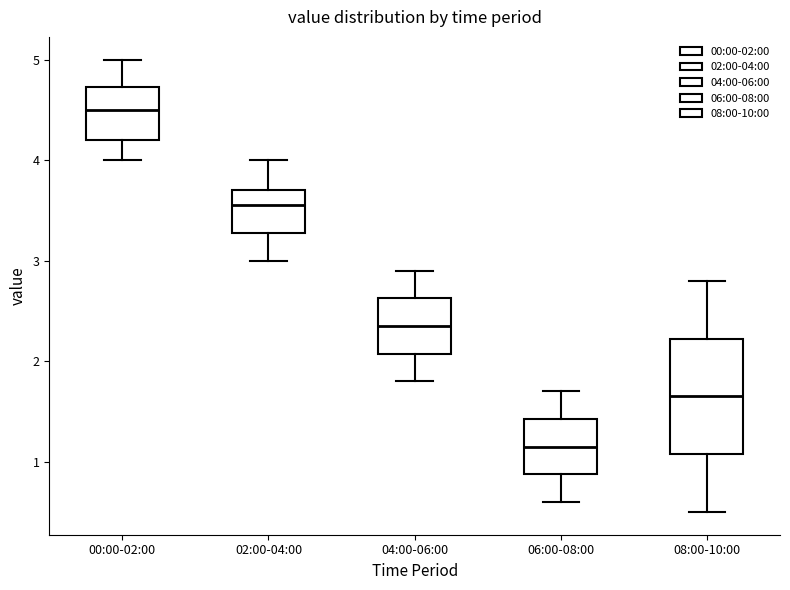

Reading left to right, transcribe this box plot: for each box, give where its median line is, the range the box spans, and where its two whiskers end, as read against the y-axis. The values are not printed on the chart, so give them approximately, as read against the axis.

00:00-02:00: median 4.5, box 4.2 to 4.7, whiskers 4.0 to 5.0
02:00-04:00: median 3.6, box 3.3 to 3.7, whiskers 3.0 to 4.0
04:00-06:00: median 2.4, box 2.1 to 2.6, whiskers 1.8 to 2.9
06:00-08:00: median 1.2, box 0.9 to 1.4, whiskers 0.6 to 1.7
08:00-10:00: median 1.7, box 1.1 to 2.2, whiskers 0.5 to 2.8